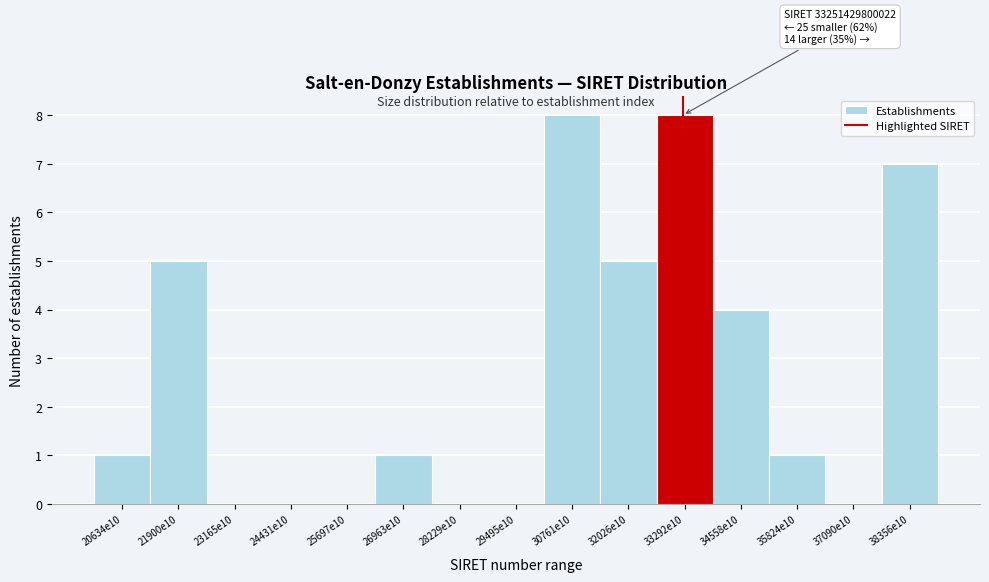

Reading left to right, what are all the values shown in this chart?

20634e10=1	21900e10=5	23165e10=0	24431e10=0	25697e10=0	26963e10=1	28229e10=0	29495e10=0	30761e10=8	32026e10=5	33292e10=8	34558e10=4	35824e10=1	37090e10=0	38356e10=7